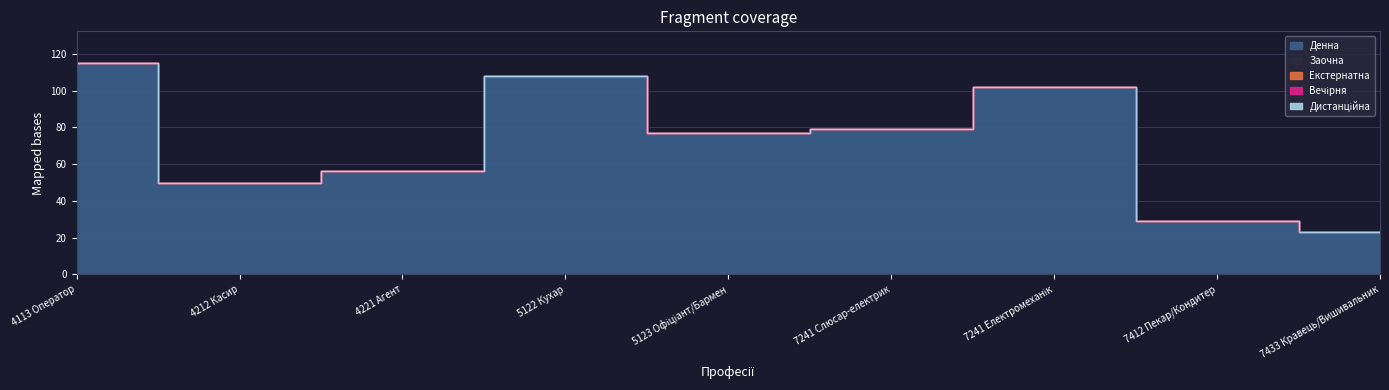

Which series has the largest range (max minus min)?

Денна